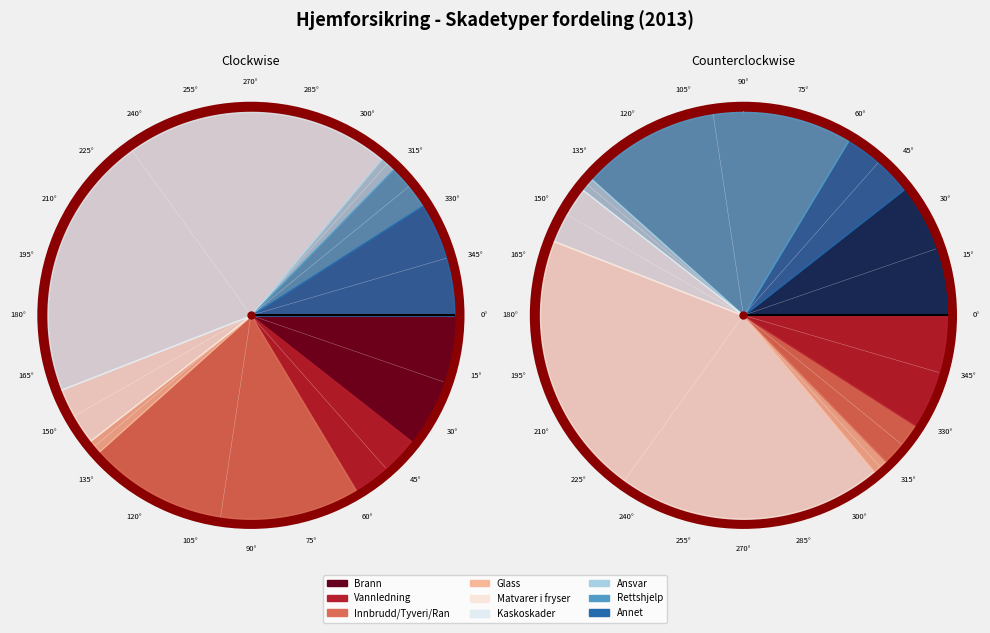

To the nearest percent, what is the combined percentage of Glass and Ansvar?

2%